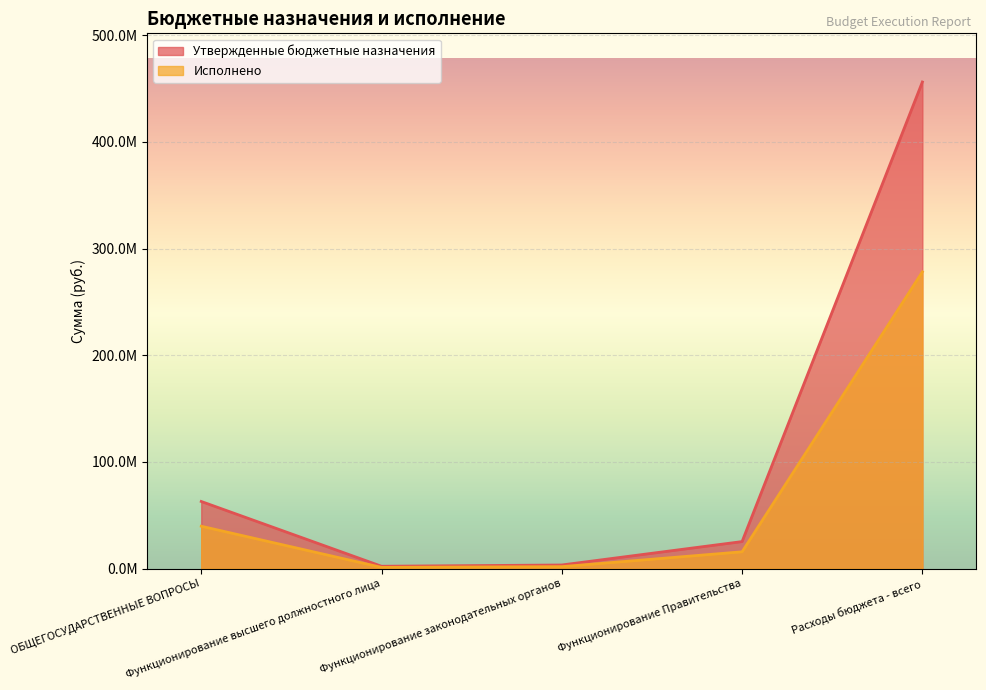

True or false: Утвержденные бюджетные назначения and Исполнено intersect in this chart.

False